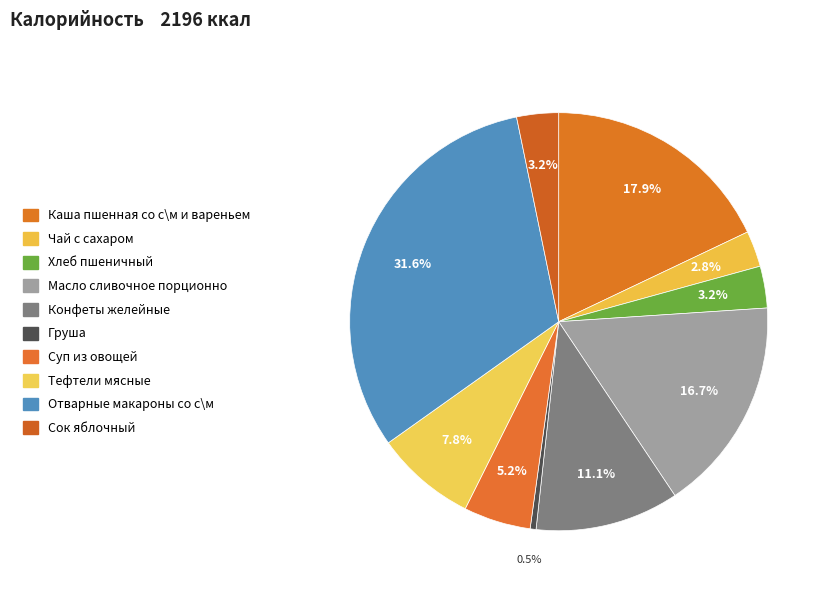

Which has a higher value, Чай с сахаром or Сок яблочный?

Сок яблочный